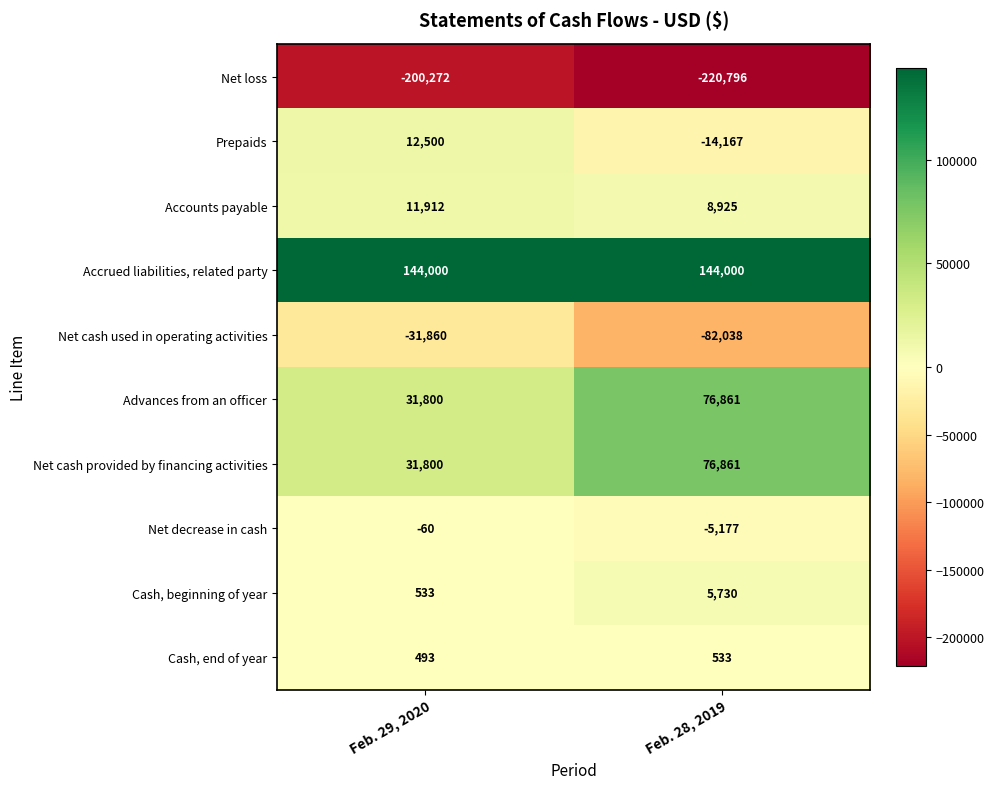

Reading left to right, what are all the values shown in this chart?

Net loss: Feb. 29, 2020=-200272	Feb. 28, 2019=-220796
Prepaids: Feb. 29, 2020=12500	Feb. 28, 2019=-14167
Accounts payable: Feb. 29, 2020=11912	Feb. 28, 2019=8925
Accrued liabilities, related party: Feb. 29, 2020=144000	Feb. 28, 2019=144000
Net cash used in operating activities: Feb. 29, 2020=-31860	Feb. 28, 2019=-82038
Advances from an officer: Feb. 29, 2020=31800	Feb. 28, 2019=76861
Net cash provided by financing activities: Feb. 29, 2020=31800	Feb. 28, 2019=76861
Net decrease in cash: Feb. 29, 2020=-60	Feb. 28, 2019=-5177
Cash, beginning of year: Feb. 29, 2020=533	Feb. 28, 2019=5730
Cash, end of year: Feb. 29, 2020=493	Feb. 28, 2019=533